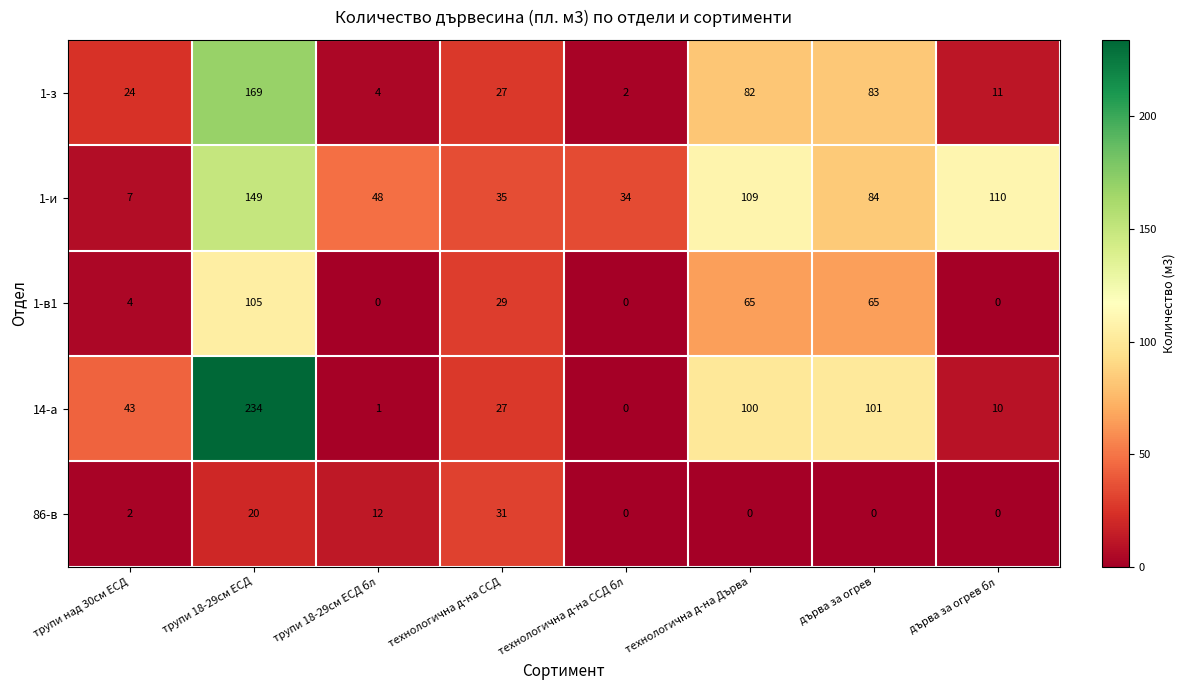

What is the spread (max minus min) of values at технологична д-на ССД?

8